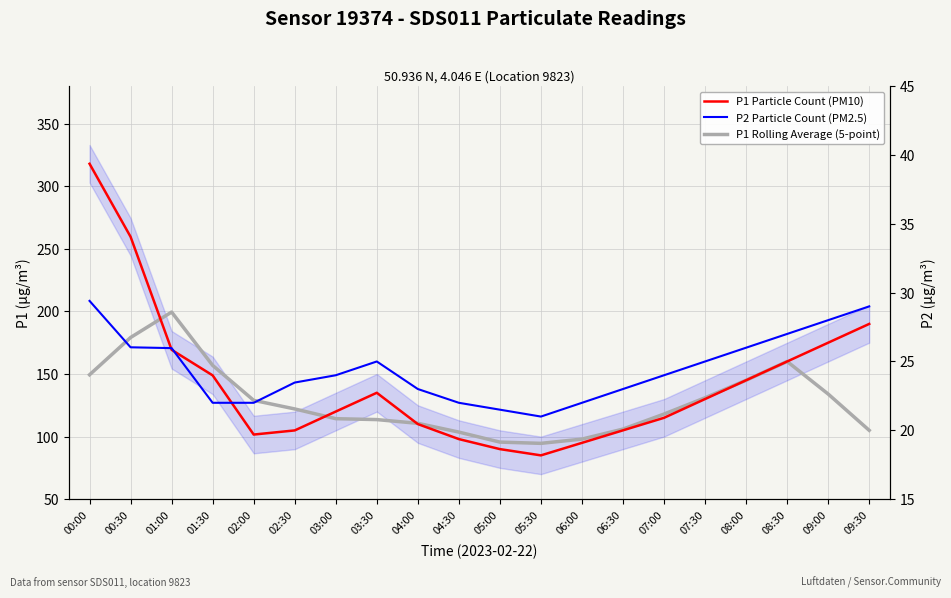

Reading left to right, what are all the values shown in this chart?

P1 Particle Count (PM10): 00:00=317.9	00:30=259.6	01:00=169.3	01:30=148.9	02:00=101.6	02:30=104.9	03:00=120.0	03:30=135.0	04:00=110.0	04:30=98.0	05:00=90.0	05:30=85.0	06:00=95.0	06:30=105.0	07:00=115.0	07:30=130.0	08:00=145.0	08:30=160.0	09:00=175.0	09:30=190.0
P1 Rolling Average (5-point): 00:00=149.4	00:30=179.2	01:00=199.5	01:30=156.9	02:00=129.0	02:30=122.1	03:00=114.3	03:30=113.6	04:00=110.6	04:30=103.6	05:00=95.6	05:30=94.6	06:00=98.0	06:30=106.0	07:00=118.0	07:30=131.0	08:00=145.0	08:30=160.0	09:00=134.0	09:30=105.0
P2 Particle Count (PM2.5): 00:00=29.4	00:30=26.0	01:00=26.0	01:30=22.0	02:00=22.0	02:30=23.5	03:00=24.0	03:30=25.0	04:00=23.0	04:30=22.0	05:00=21.5	05:30=21.0	06:00=22.0	06:30=23.0	07:00=24.0	07:30=25.0	08:00=26.0	08:30=27.0	09:00=28.0	09:30=29.0